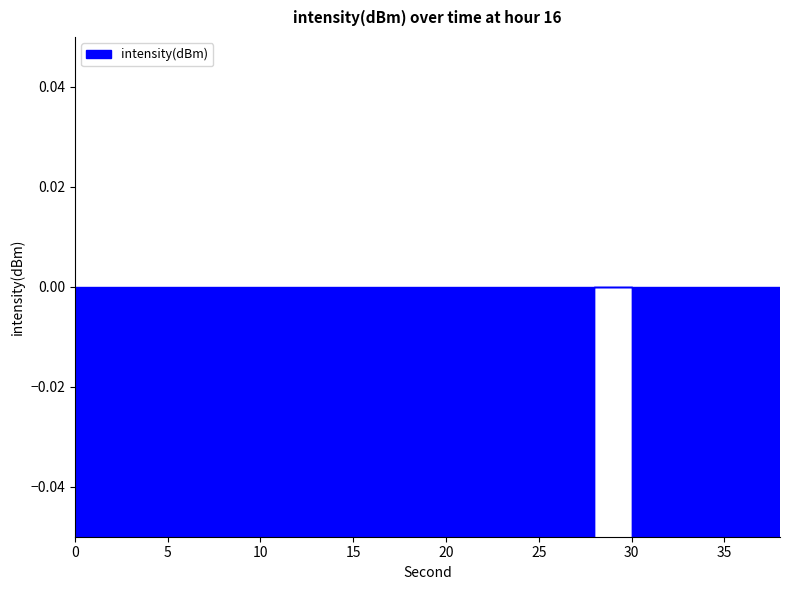

What is the value of the 8th point from the left?

-19.4